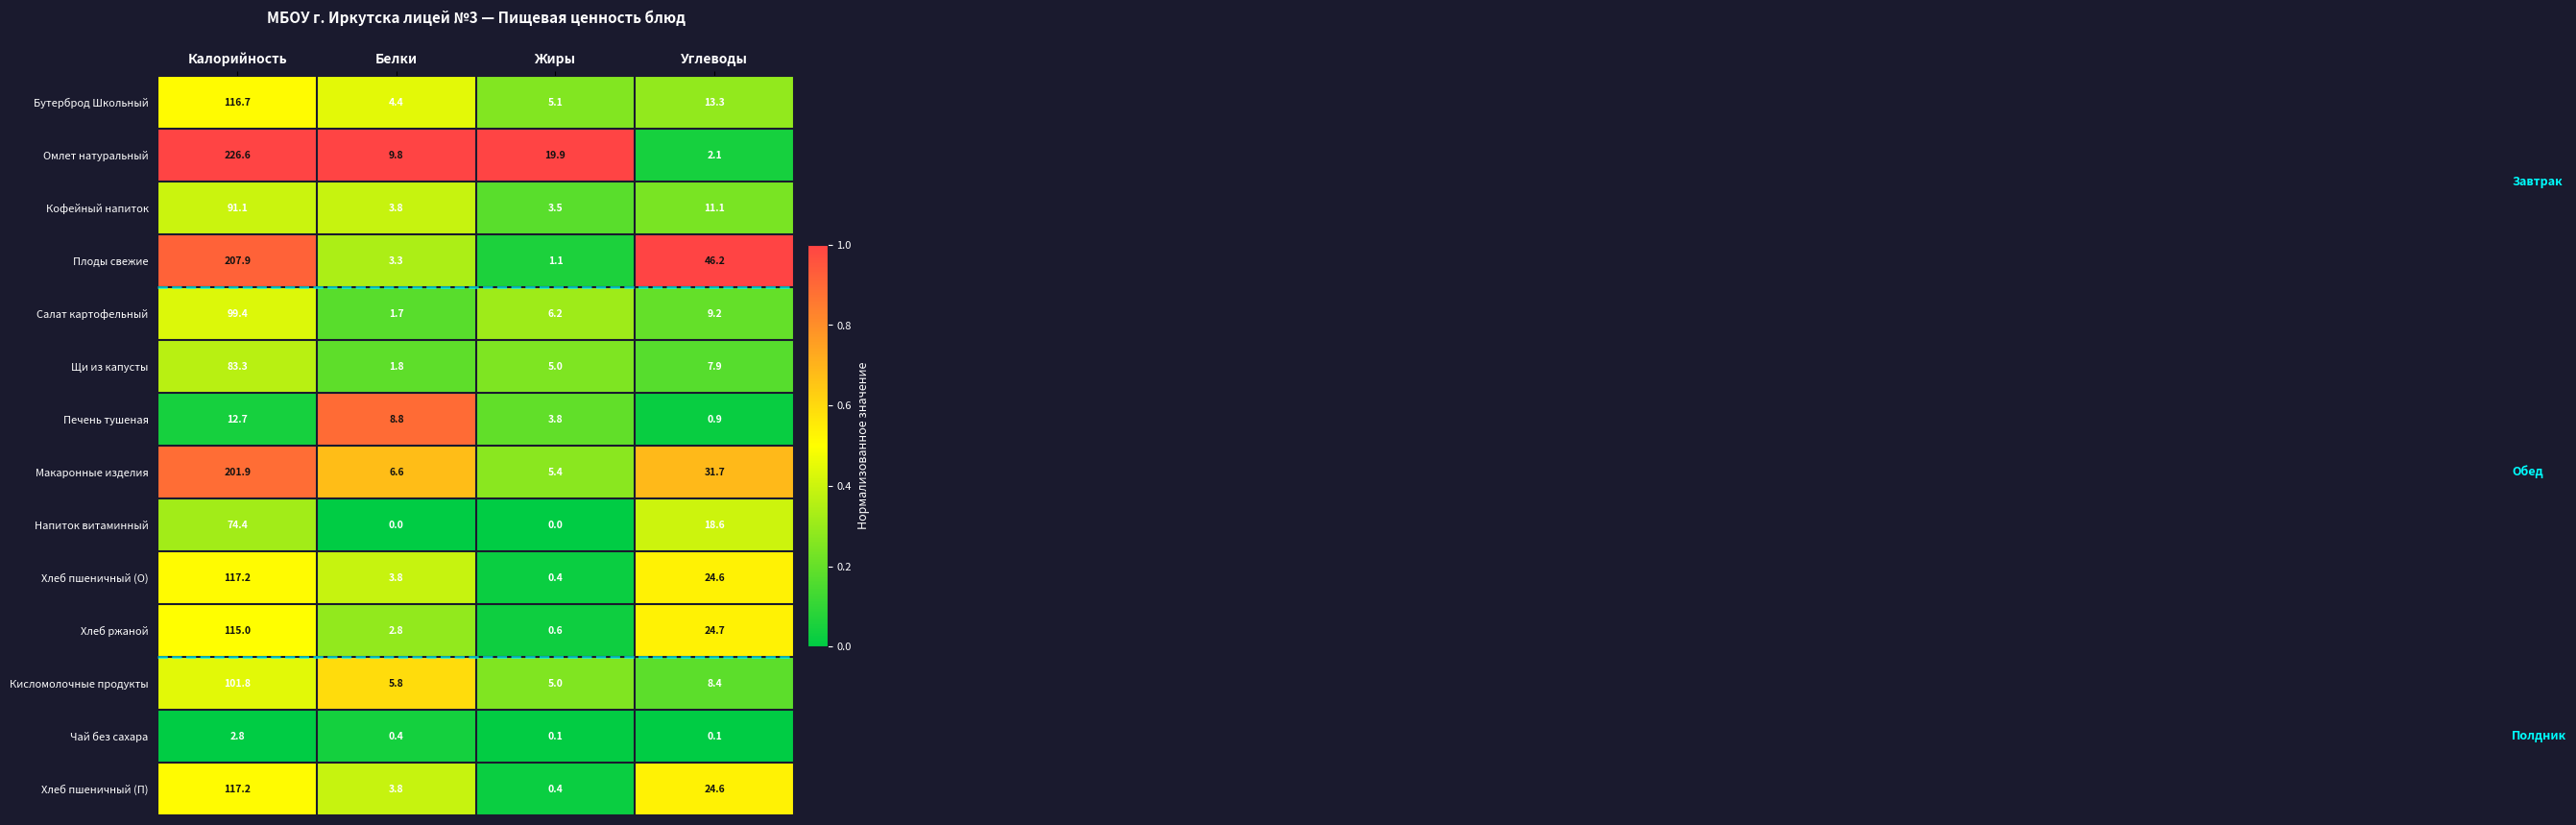

At which label does Омлет натуральный reach its peak?

Калорийность